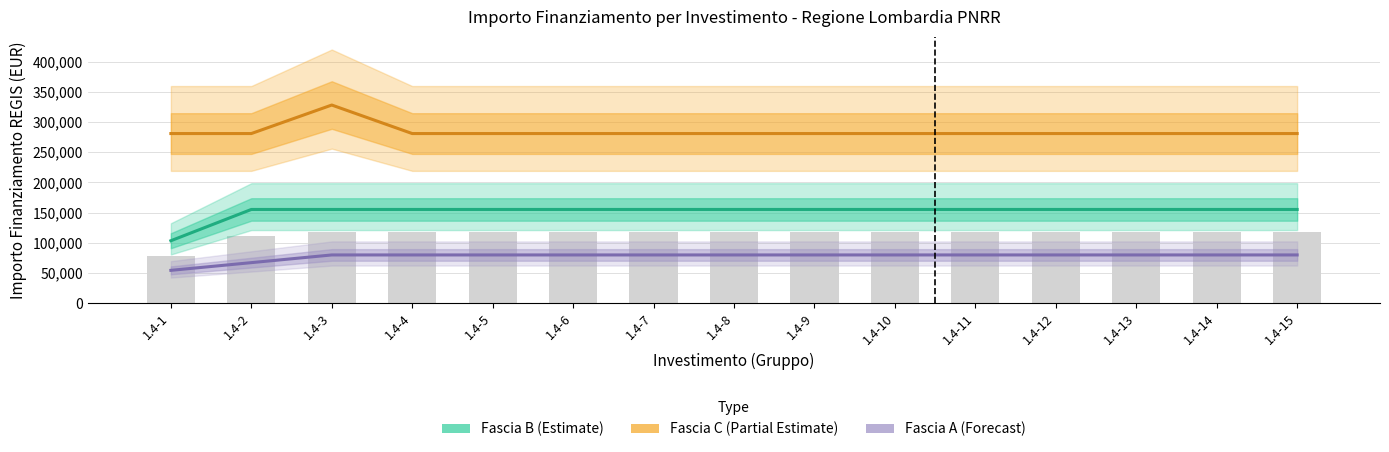

Where is Fascia A (Forecast) nearest to the value 67167?

1.4-2